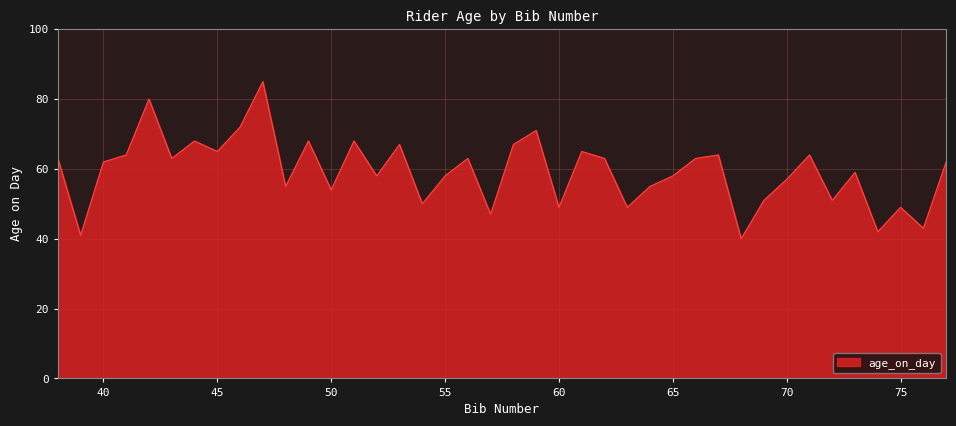

What is the difference between the maximum and minimum values?

45